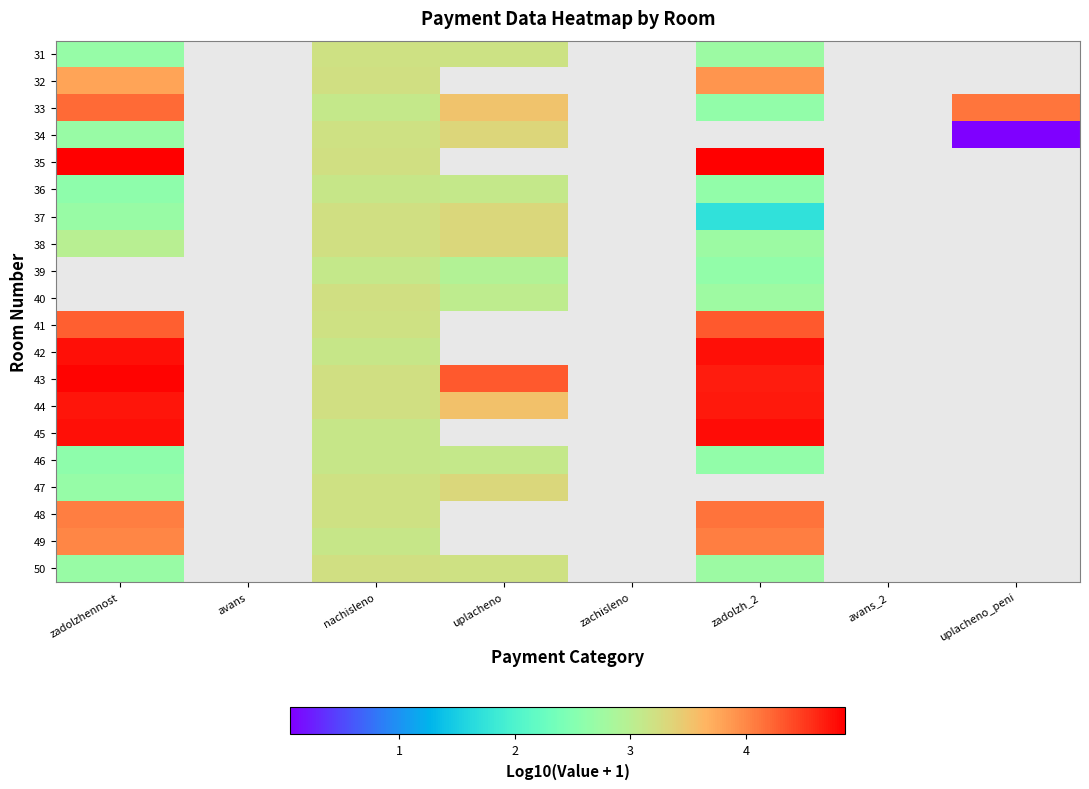

The 41 series shows 3.2 at nachisleno. True or false?

True